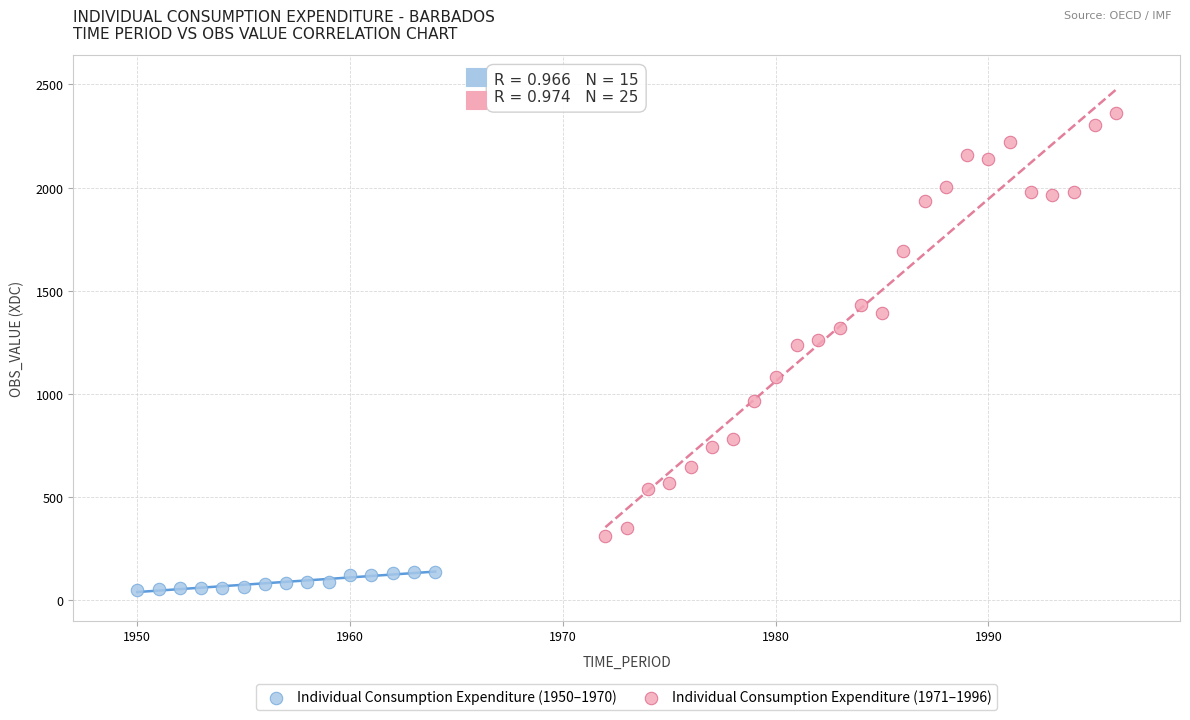

Which series reaches the maximum Y coordinate?

Individual Consumption Expenditure (1971–1996)